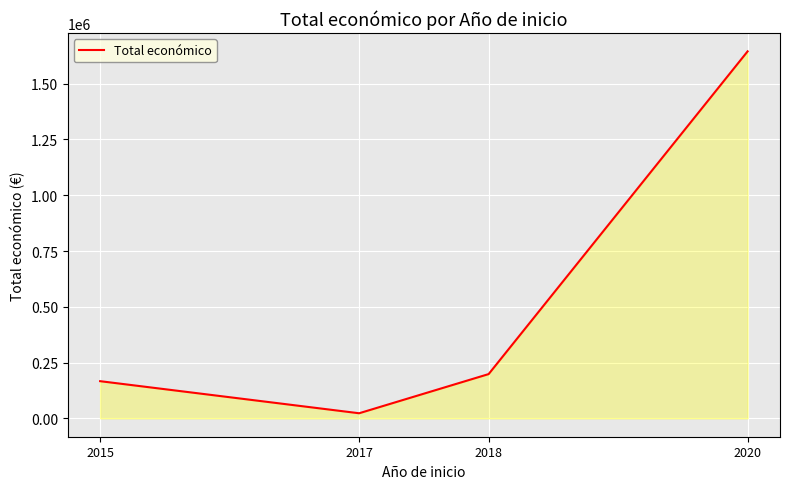

What is the difference between the maximum and minimum values?

1621907